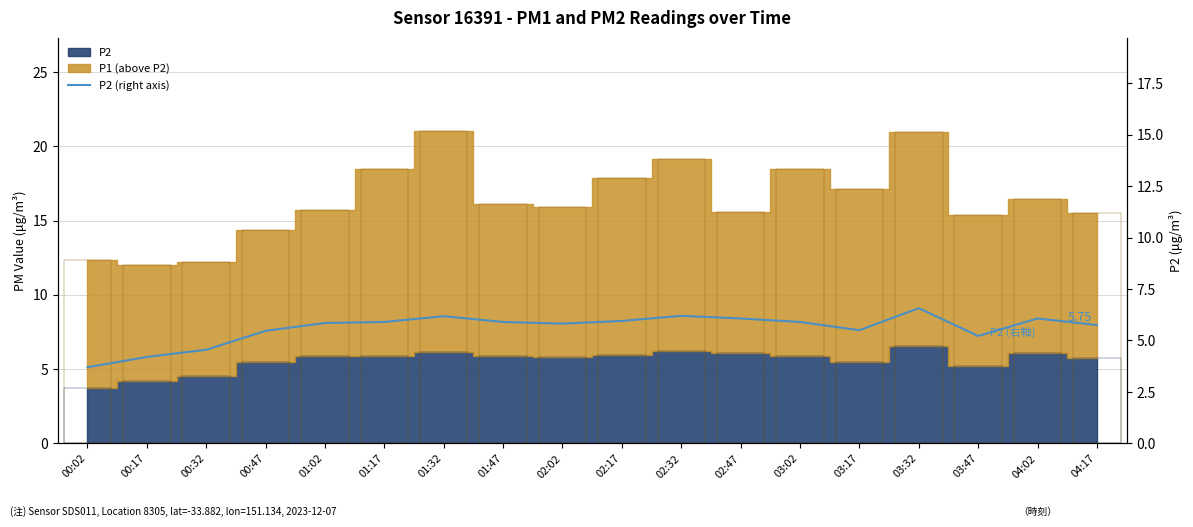

Does the chart contain any negative values?

No